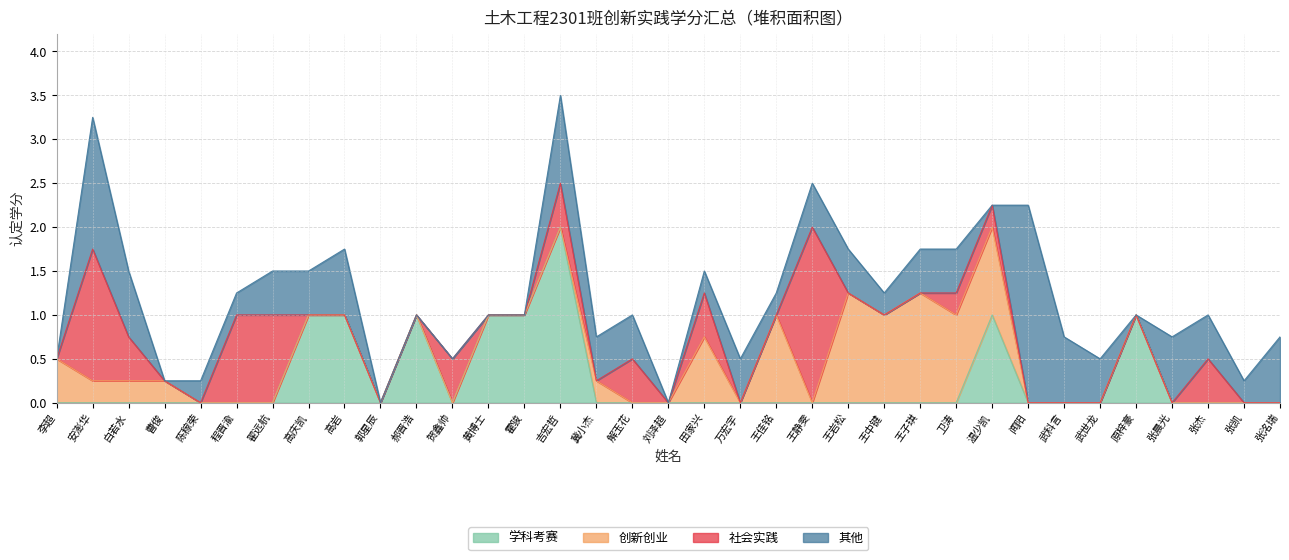

True or false: 学科考赛 has a value of -0.9 at 曹俊.

False